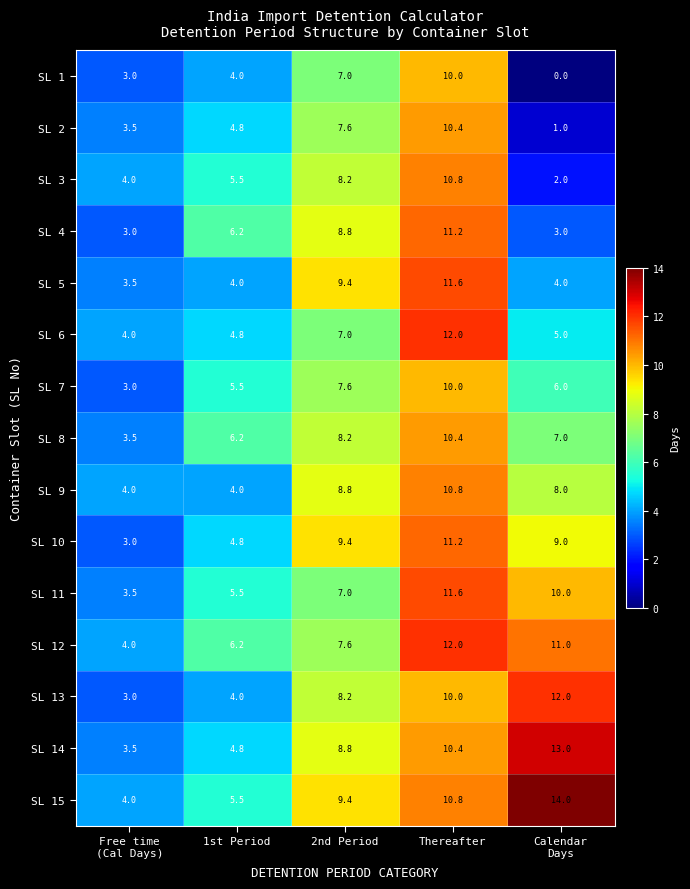

True or false: SL 1 has a value of 10.0 at Thereafter.

True